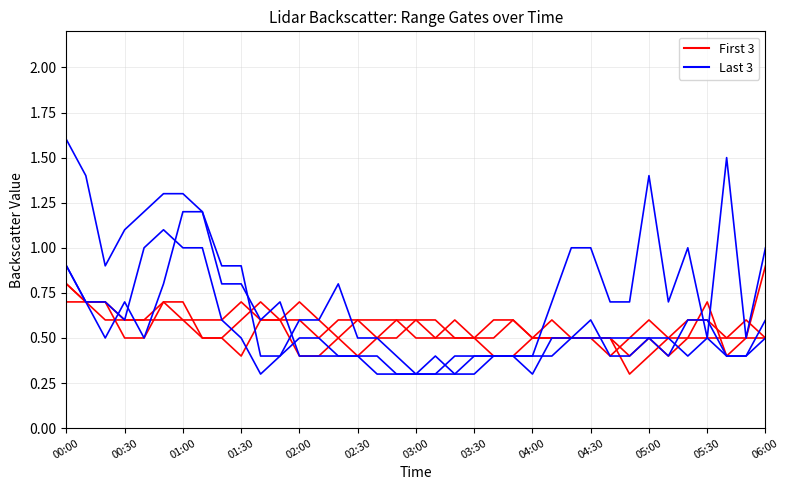

True or false: Last ranges has a value of 0.9 at 06:00.

False